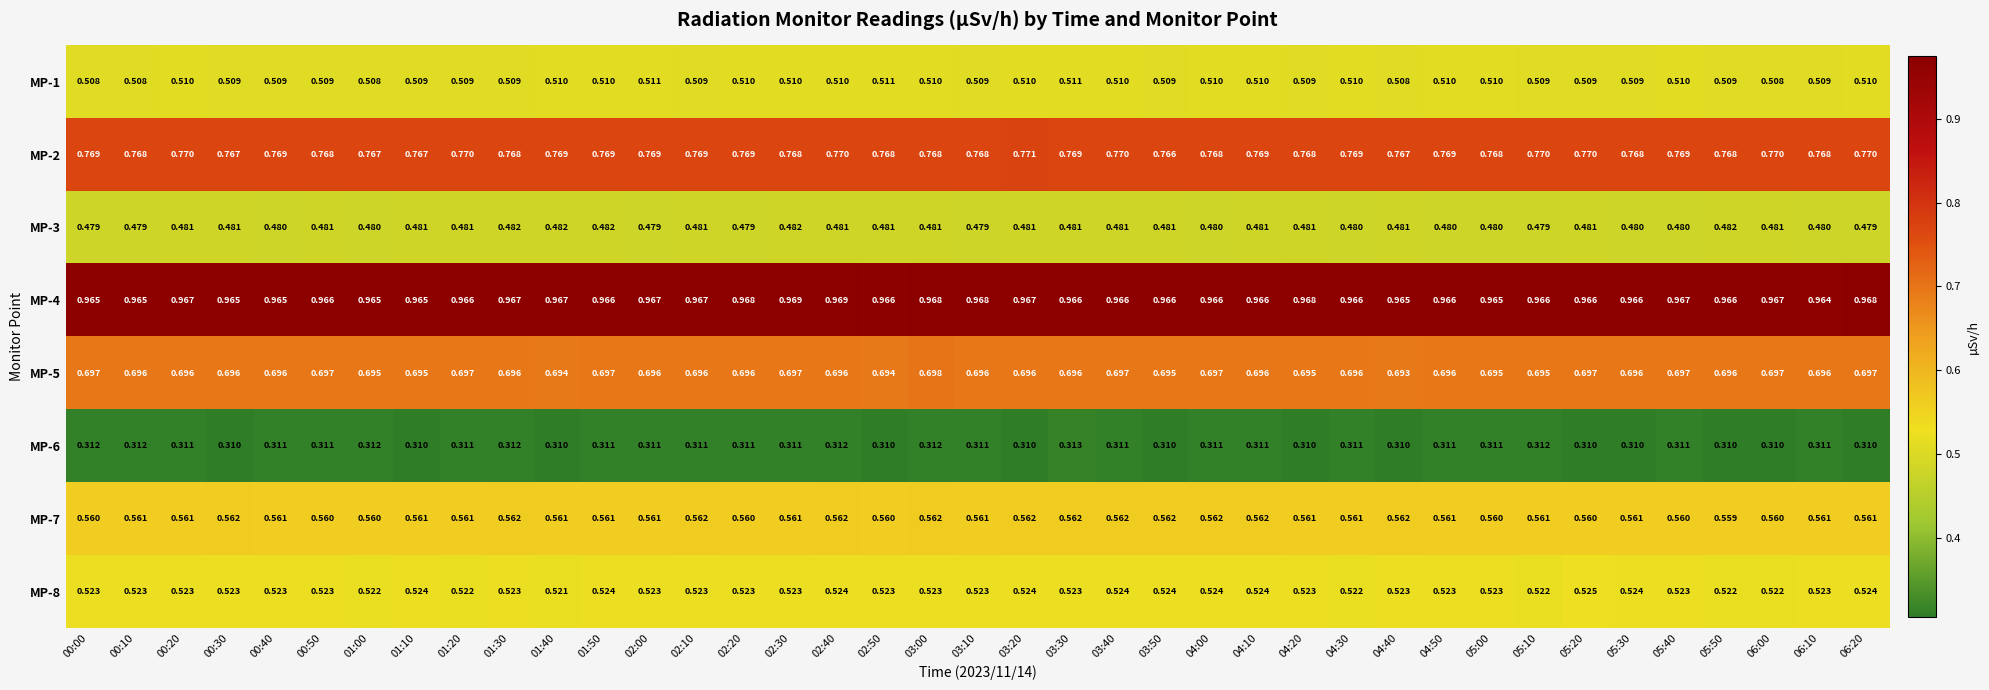

Is the value of MP-8 at 04:50 greater than the value of MP-1 at 03:30?

Yes